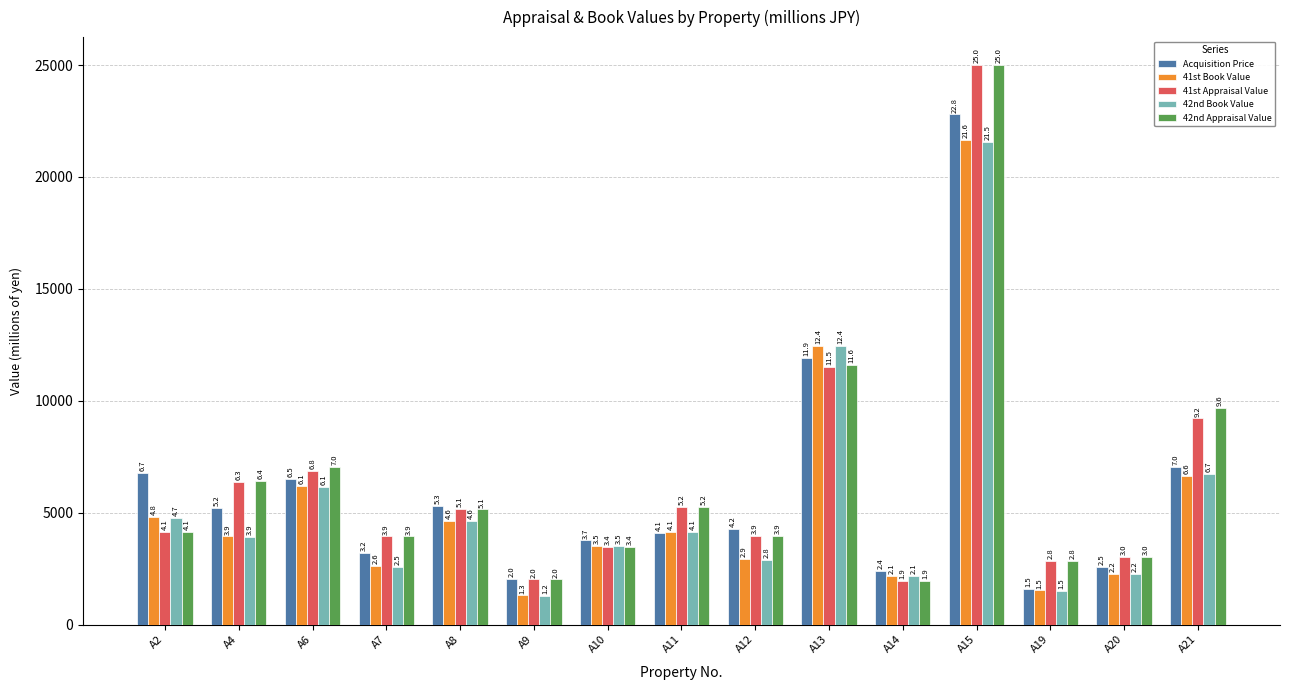

Where does the 41st Appraisal Value series first go above 4150?

A4